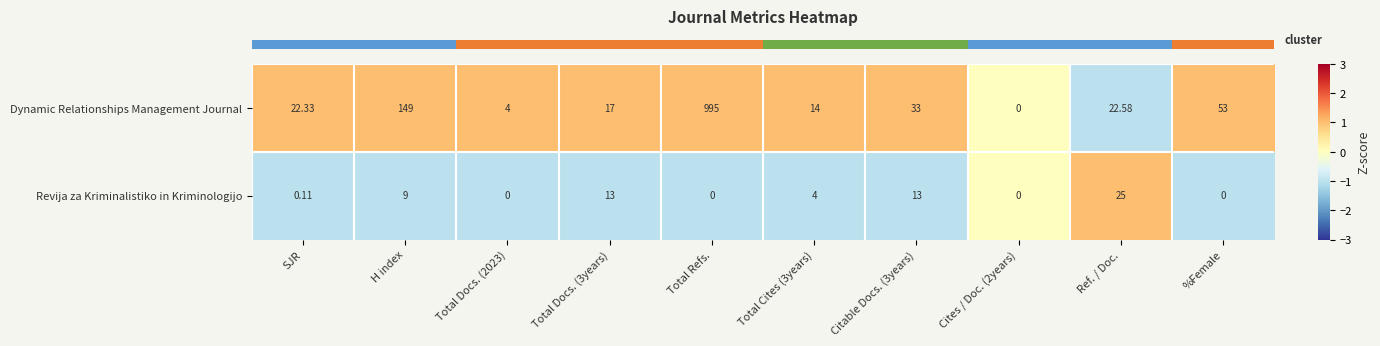

At which category is the sum across all series the highest?

Total Refs.